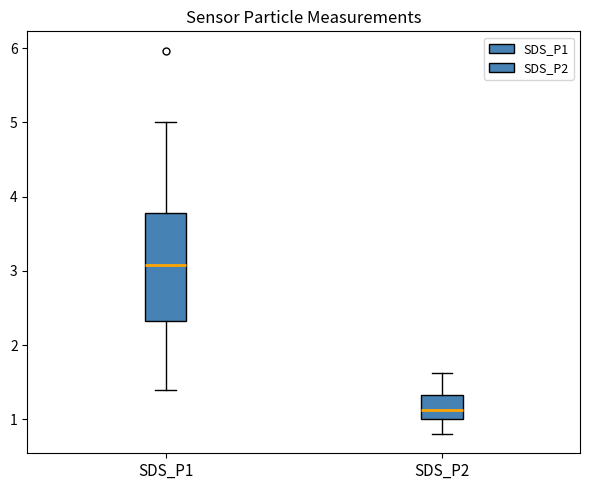

Reading left to right, read every box against the y-axis: the position of its median line, the range the box covers, and the ends of its whiskers. The values are not printed on the chart, so give them approximately, as read against the axis.

SDS_P1: median 3.1, box 2.3 to 3.8, whiskers 1.4 to 5.0
SDS_P2: median 1.1, box 1.0 to 1.3, whiskers 0.8 to 1.6